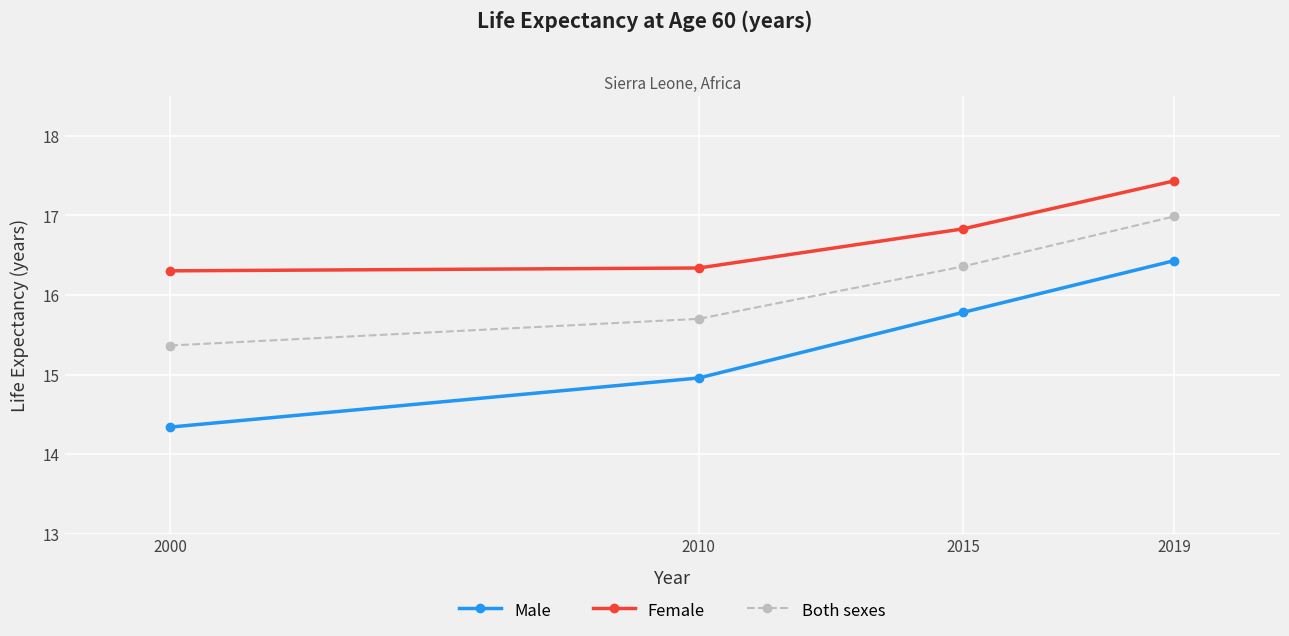

True or false: Both sexes and Female intersect in this chart.

False